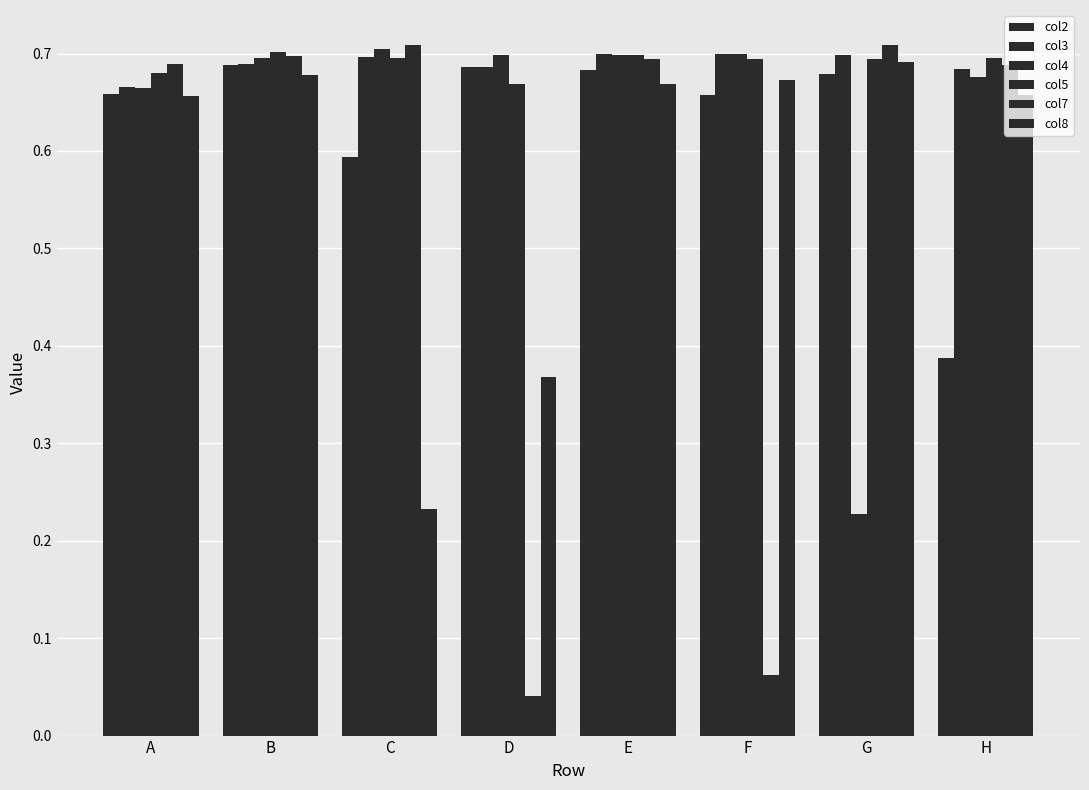

How many bars are there in each group?

6